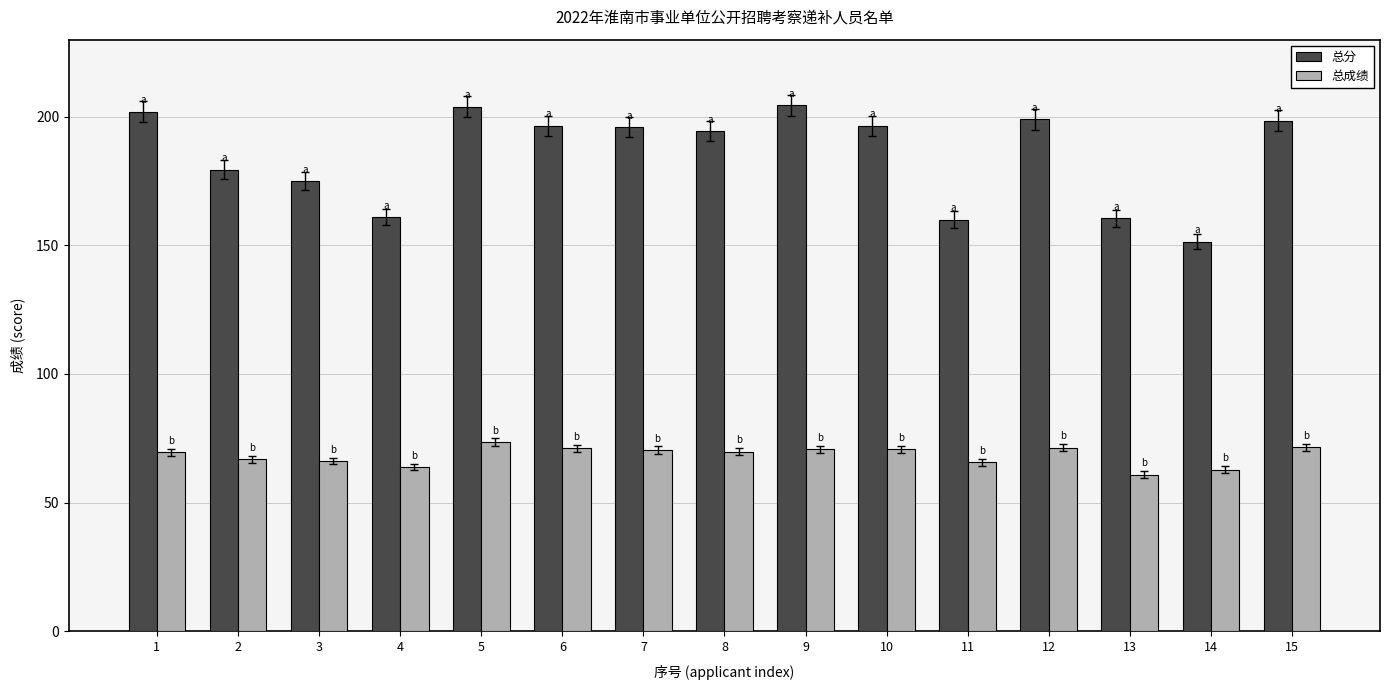

What is the highest value of the 总分 series?

204.5